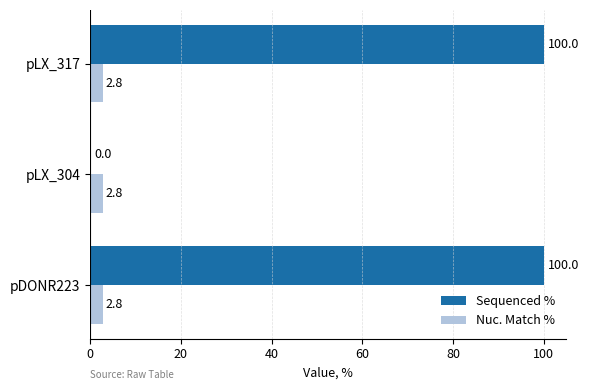

The value of Nuc. Match % at pLX_304 is 2.8. True or false?

True